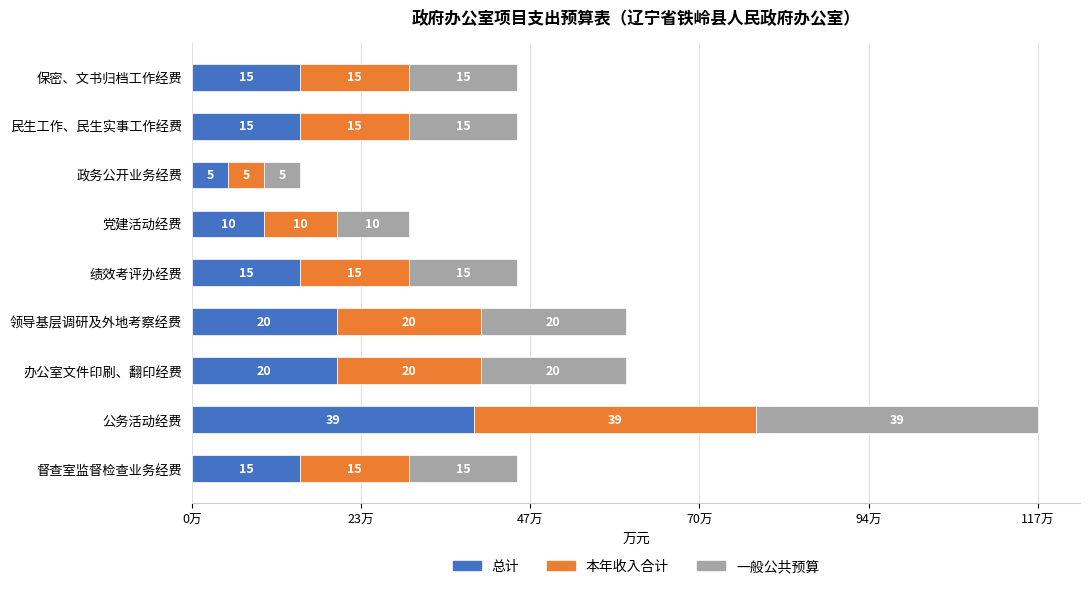

At which category is the sum across all series the highest?

公务活动经费